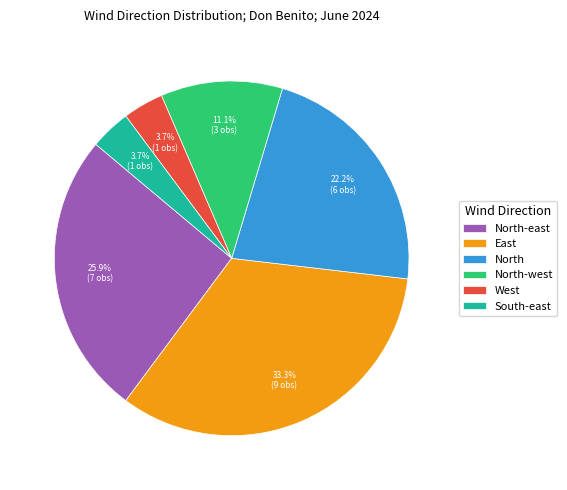

To the nearest percent, what portion does North-east represent?

26%